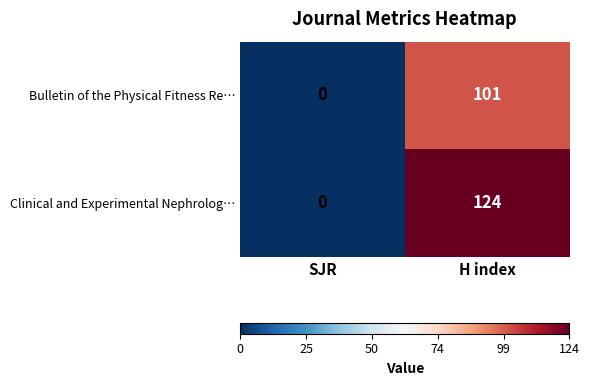

Which series has the largest total across all categories?

Clinical and Experimental Nephrolog…